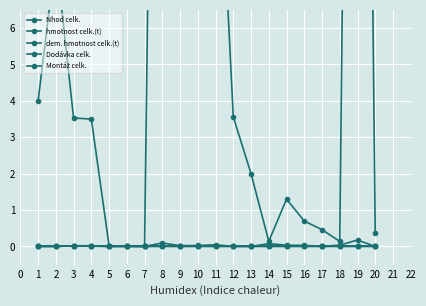

What is the total value across all series at 9?

11.1